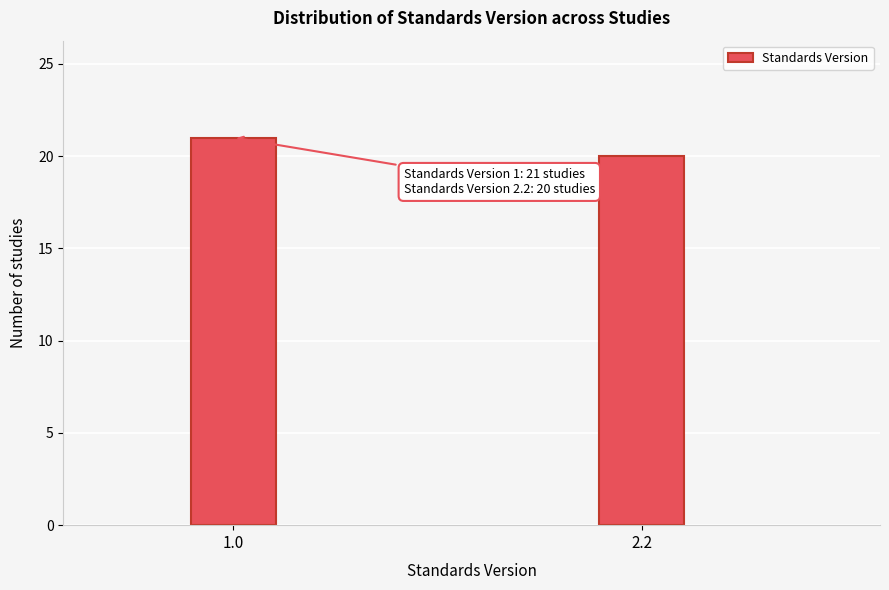

Reading left to right, extract all data points from this chart.

21	20